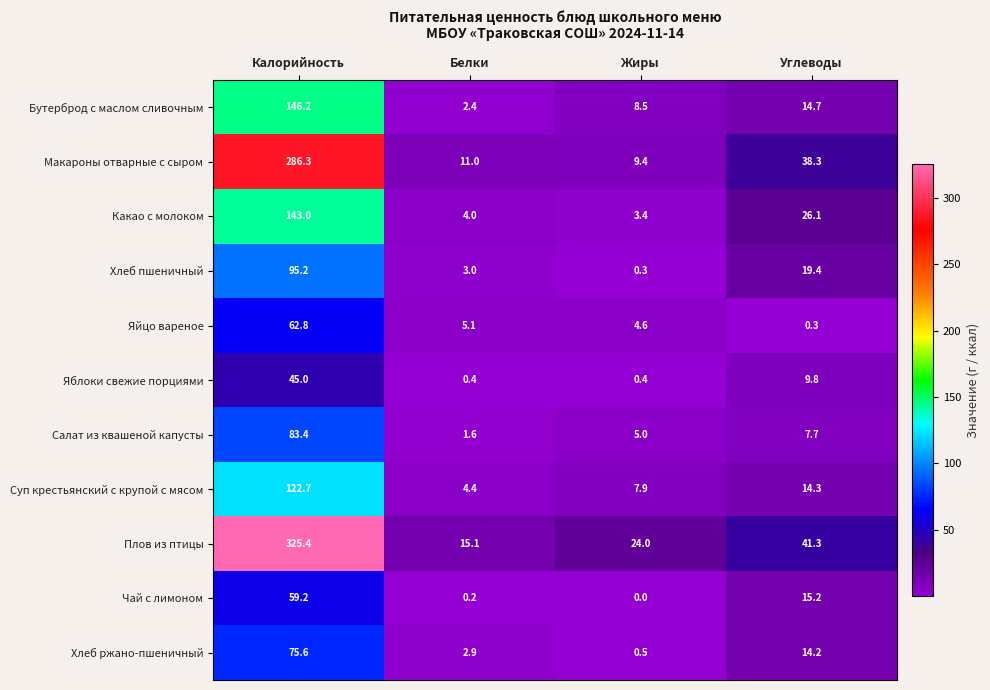

Which series has the largest range (max minus min)?

Плов из птицы